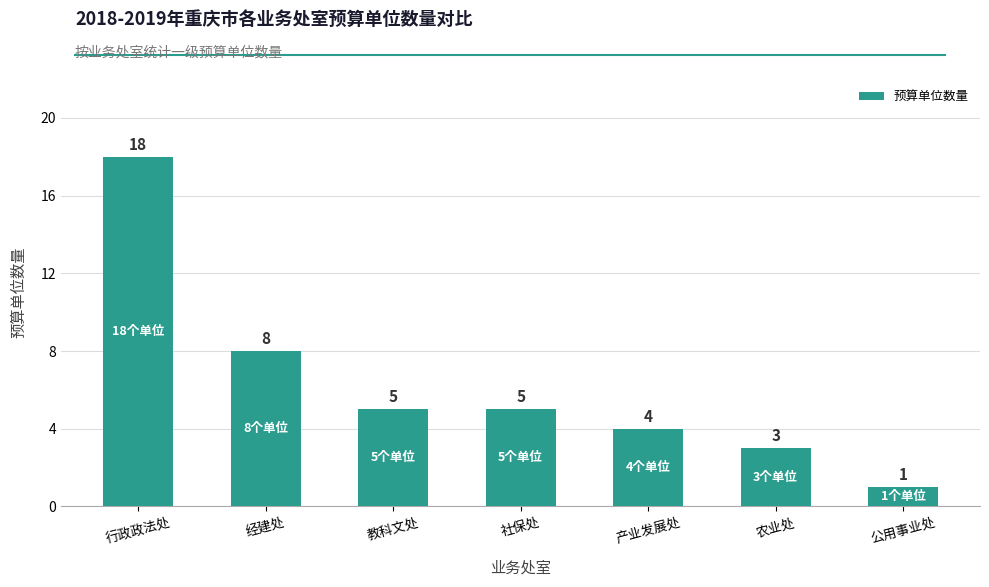

Approximately how many times larger is the value at 教科文处 compared to 社保处?

1.0